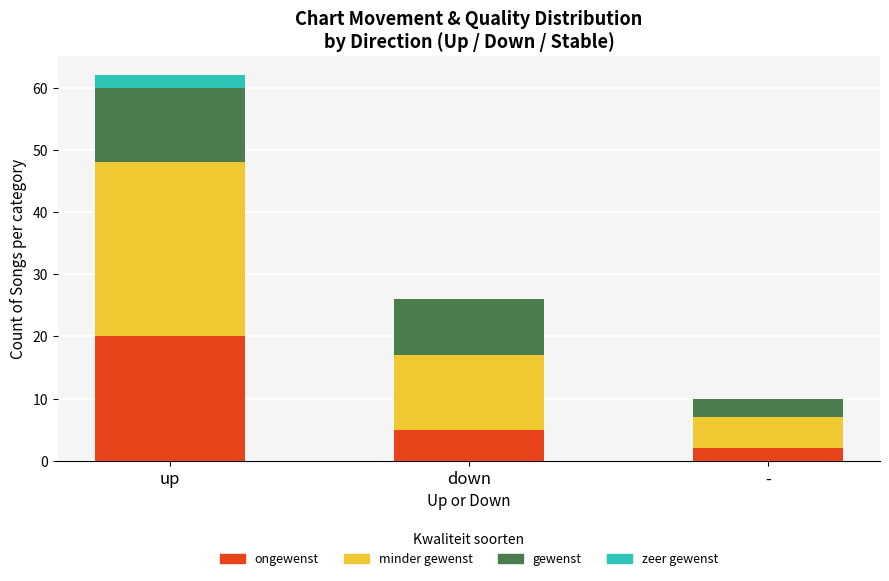

What is the total value across all series at up?

62